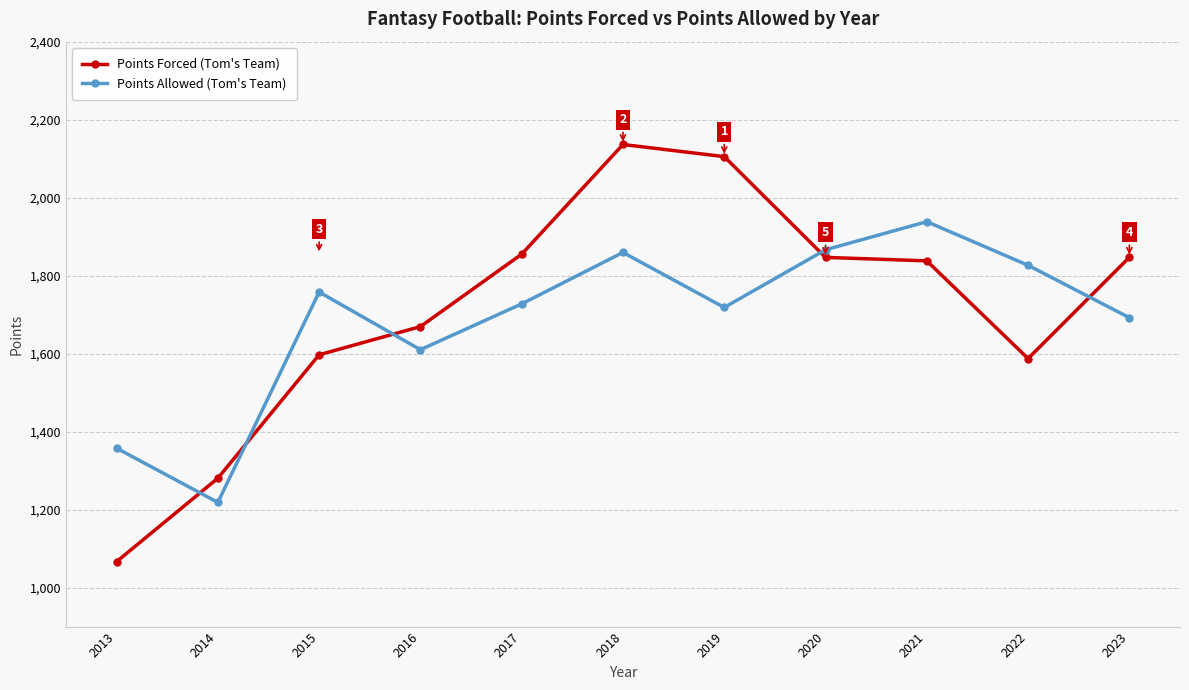

How many times do Points Forced (Tom's Team) and Points Allowed (Tom's Team) cross each other?

5